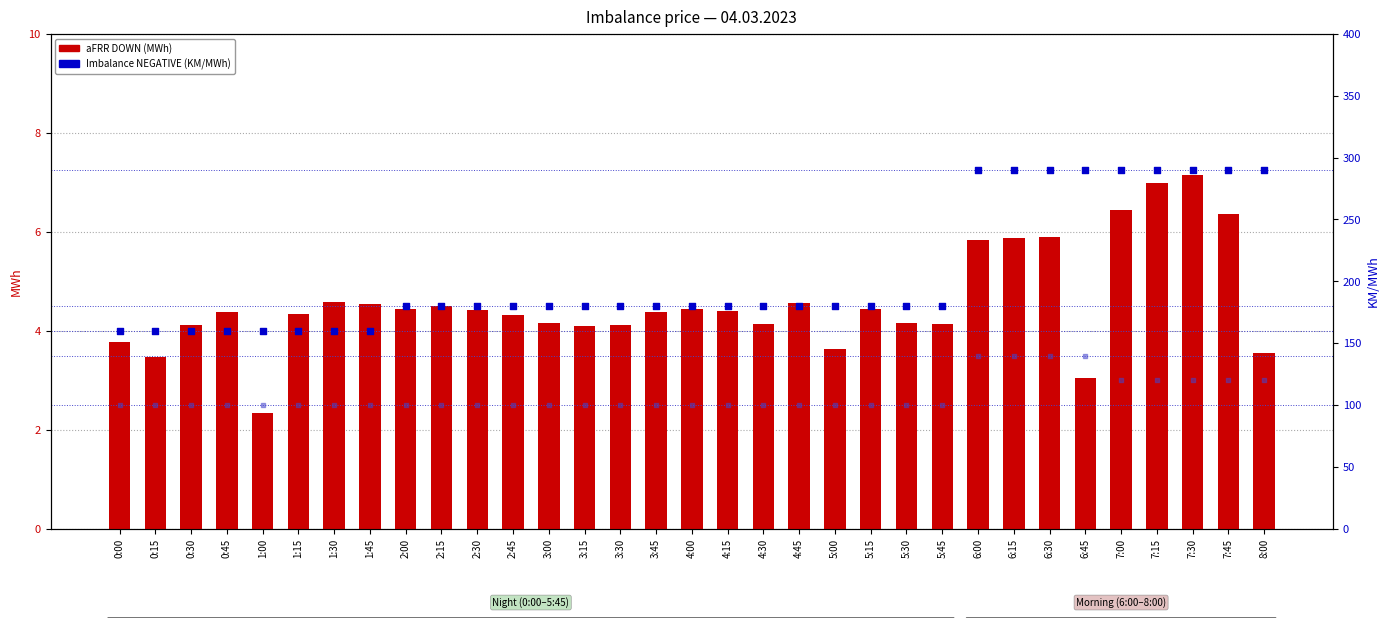

What is the total value across all series at 3:15?

284.1